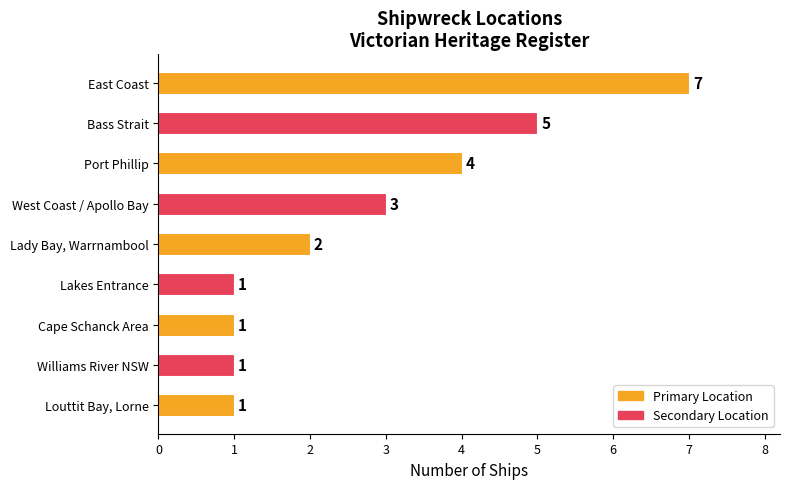

What is the label of the 9th bar from the bottom?

East Coast